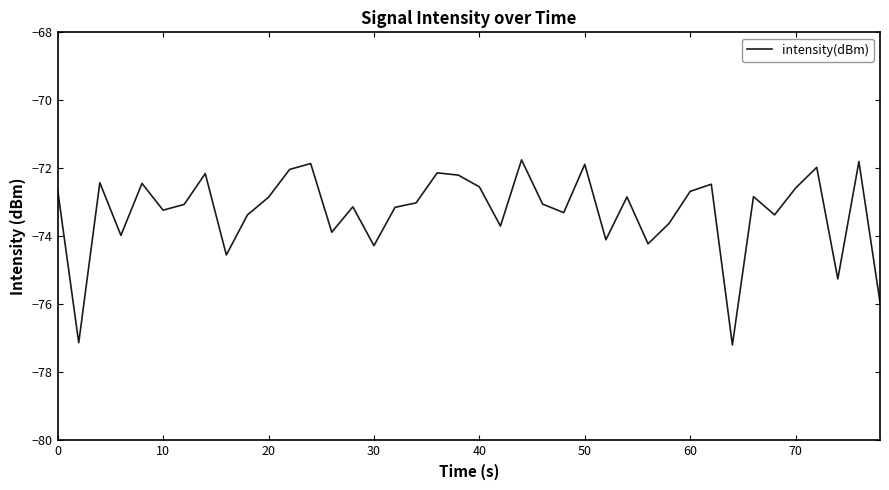

How many lines are shown in the chart?

1